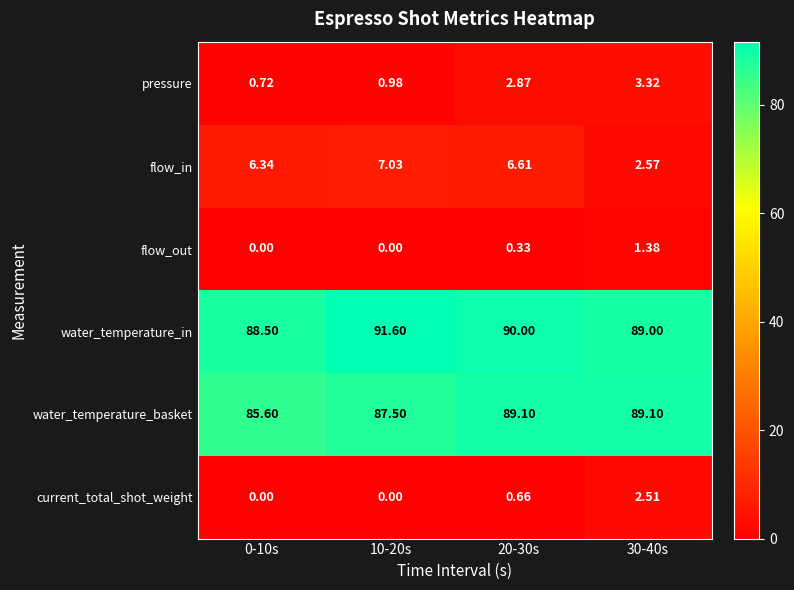

What is the maximum value shown in the chart?

91.6